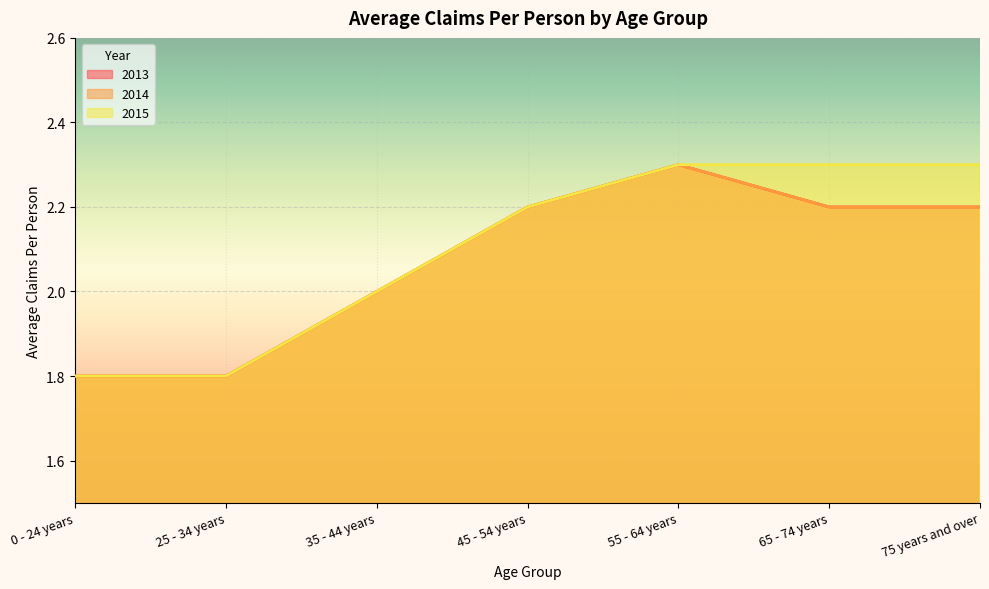

What is the greatest value displayed?

2.3